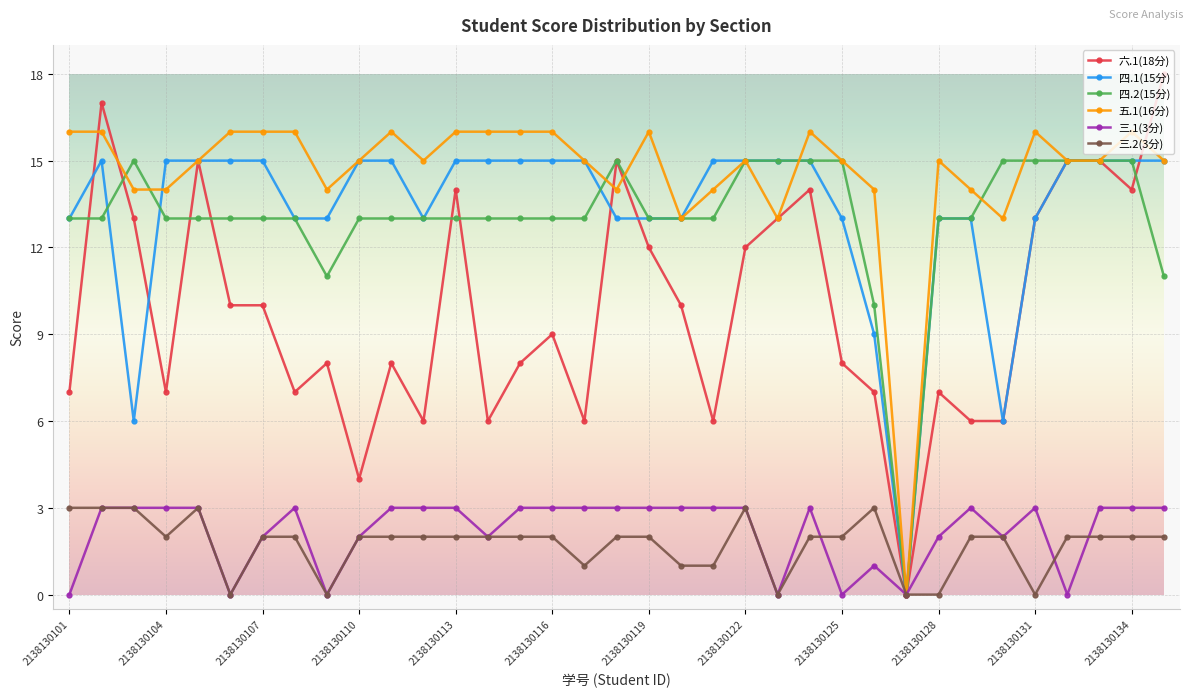

Which series has the largest range (max minus min)?

六.1(18分)